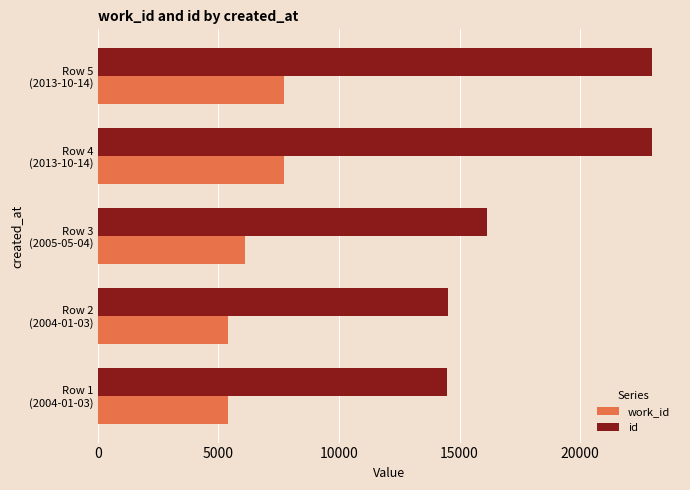

What is the smallest value displayed?

5404